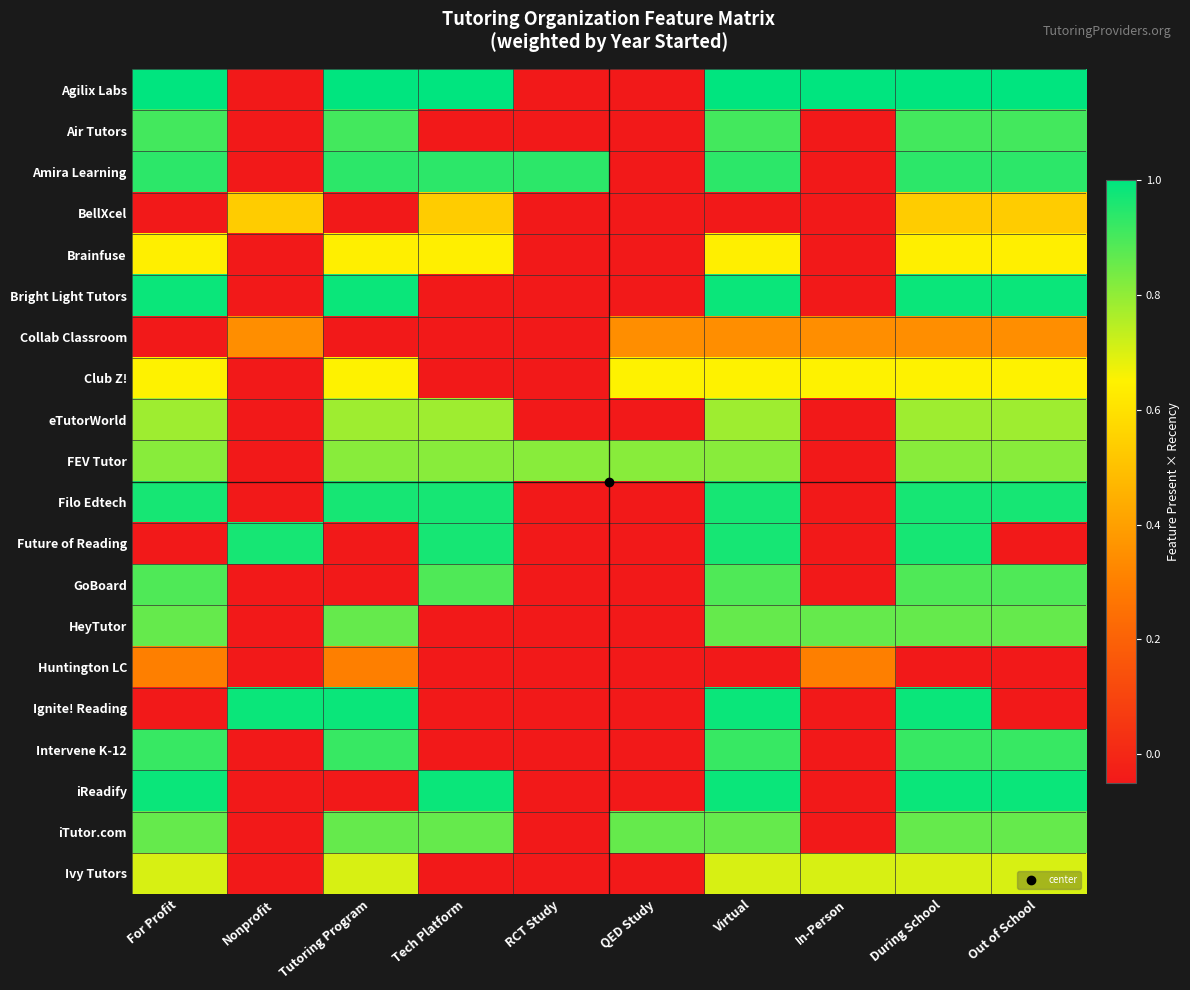

At how many categories does at least one series exceed 0?

10